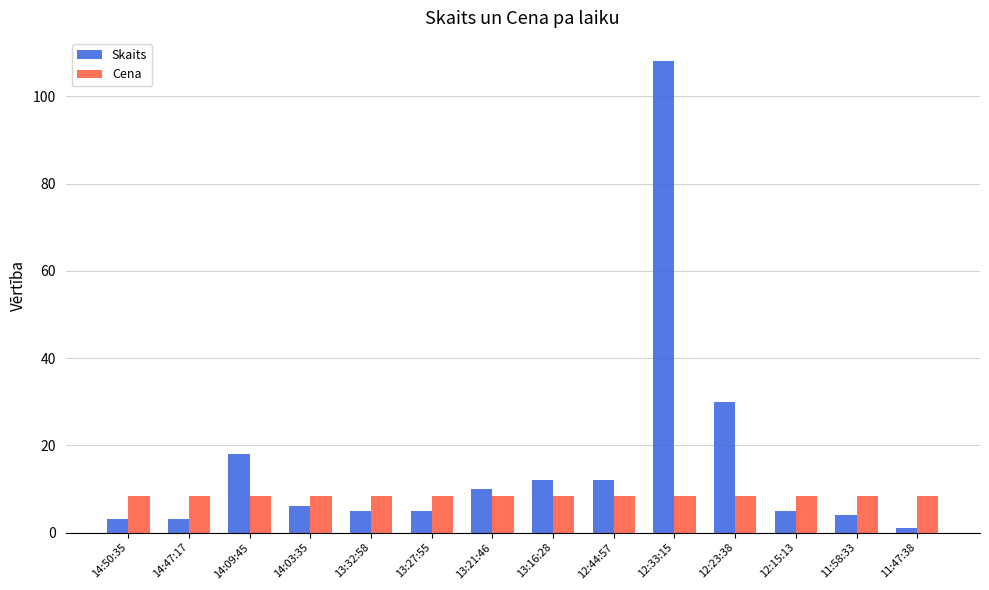

Which series has the largest range (max minus min)?

Skaits